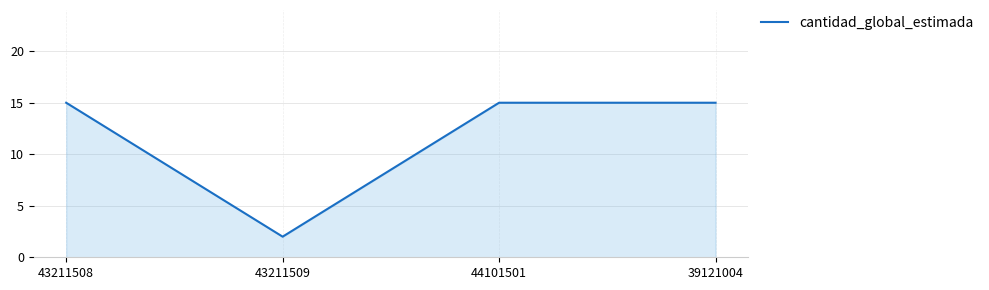

True or false: there are more than 1 points higher than both neighbors.

False